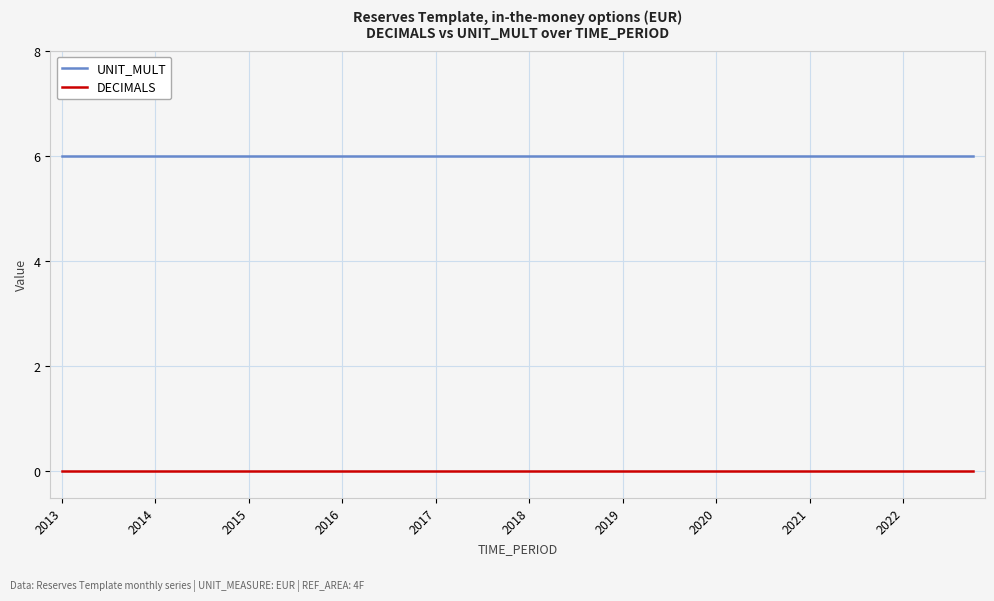

Which series has the largest total across all categories?

UNIT_MULT